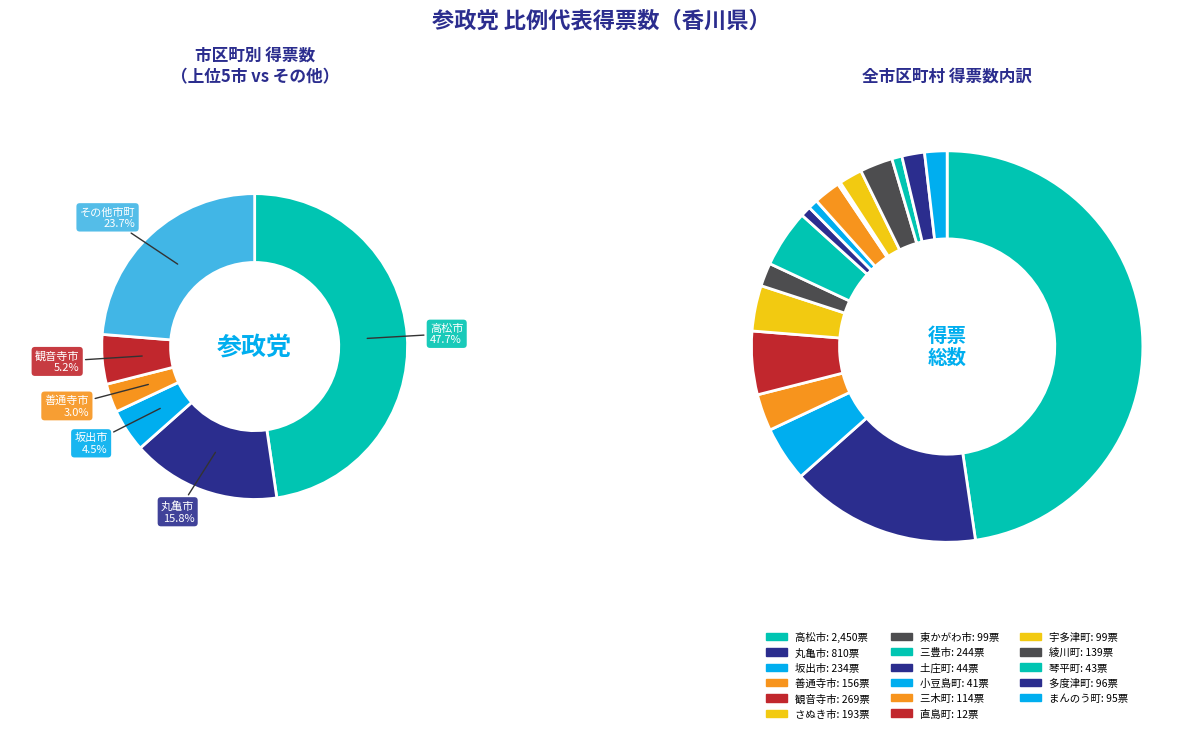

Does any single category account for the majority?

No